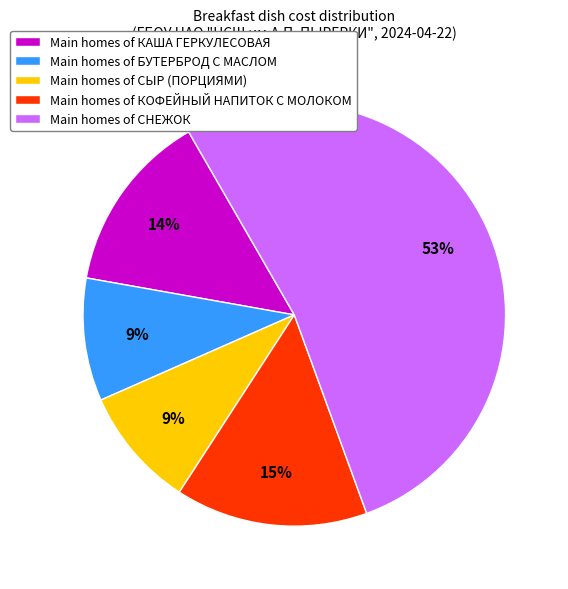

What is the largest slice in the pie chart?

Main homes of СНЕЖОК